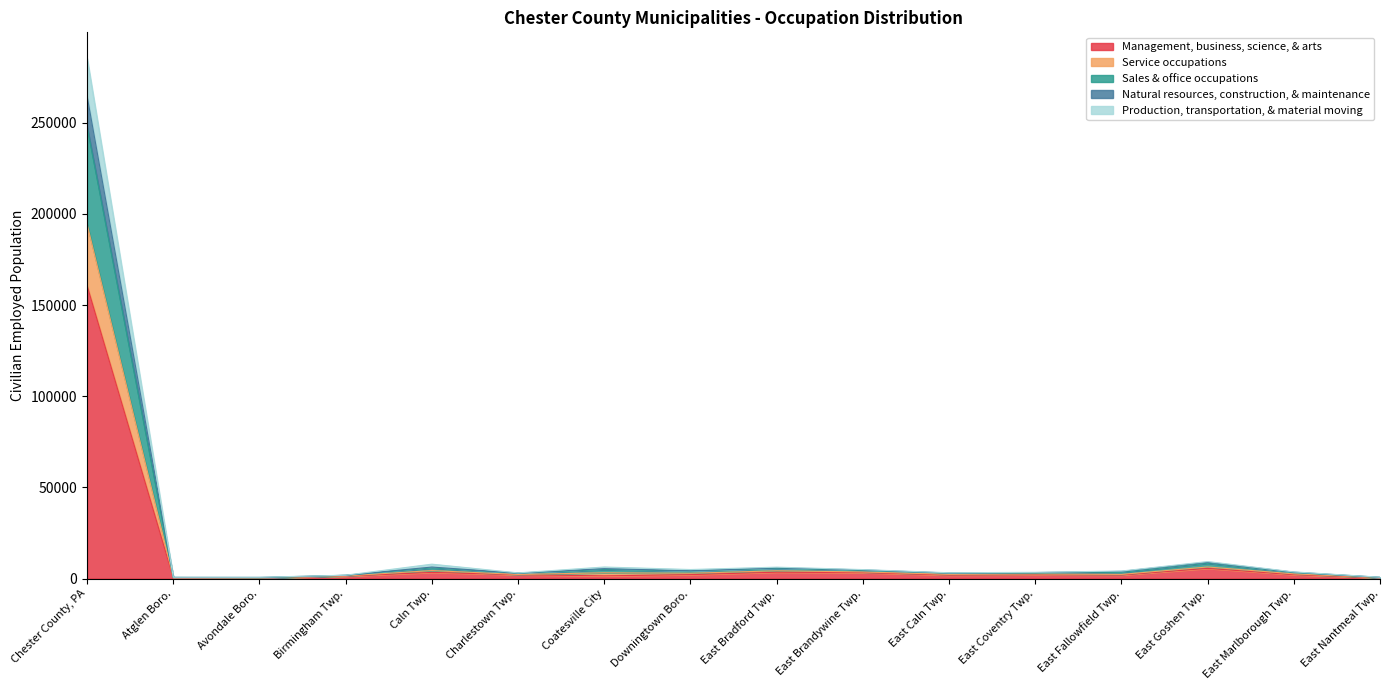

At which category is the sum across all series the highest?

Chester County, PA